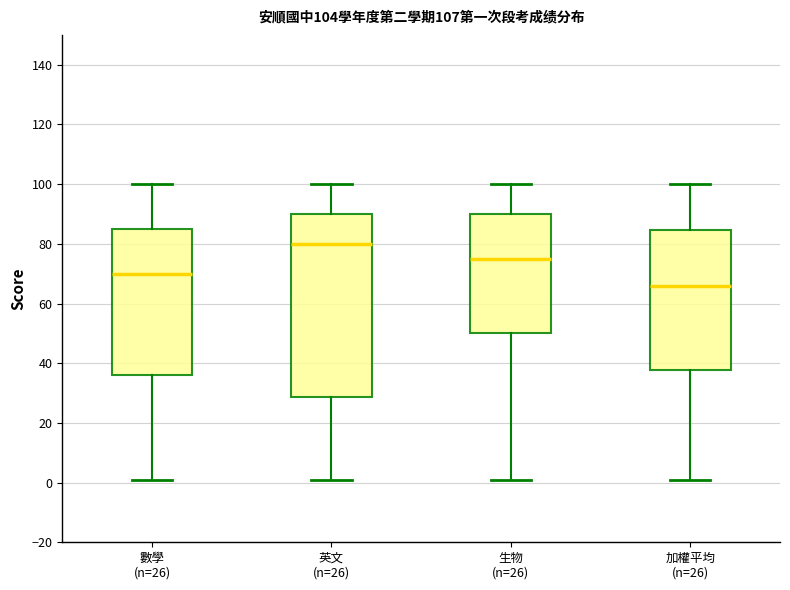

Which box is the tallest, from its lower edge to its upper edge?

英文 (n=26)